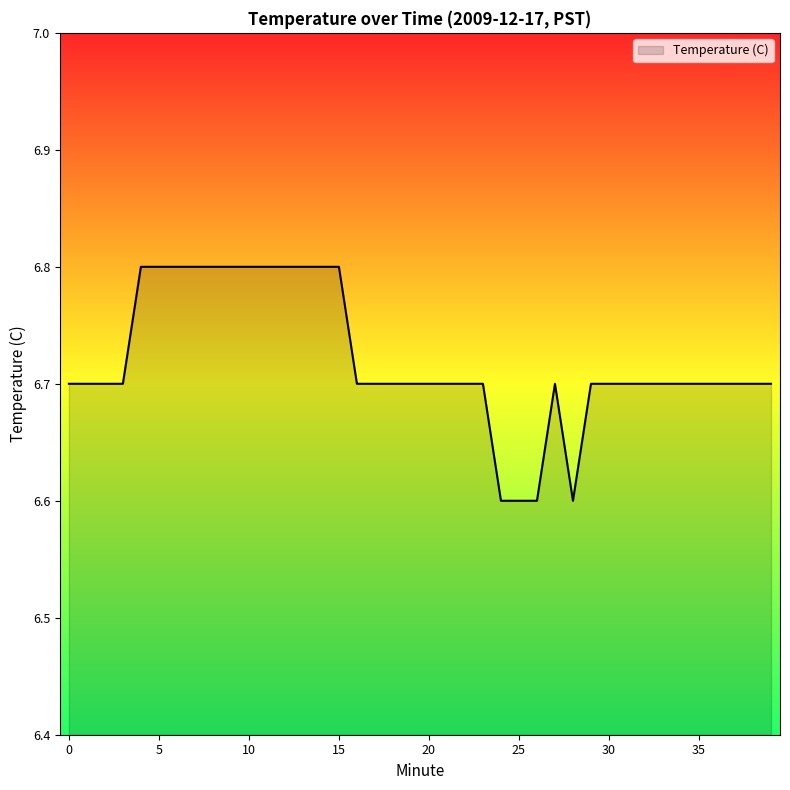

What is the minimum value shown in the chart?

6.6